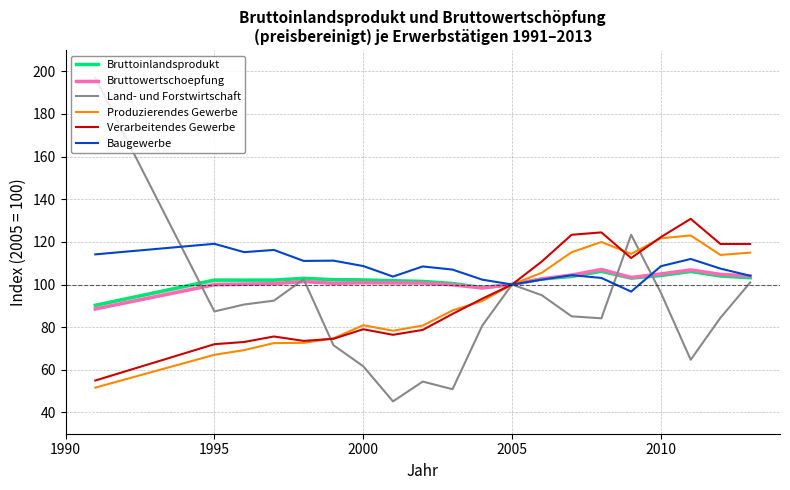

What is the highest value of the Bruttowertschoepfung series?

107.1